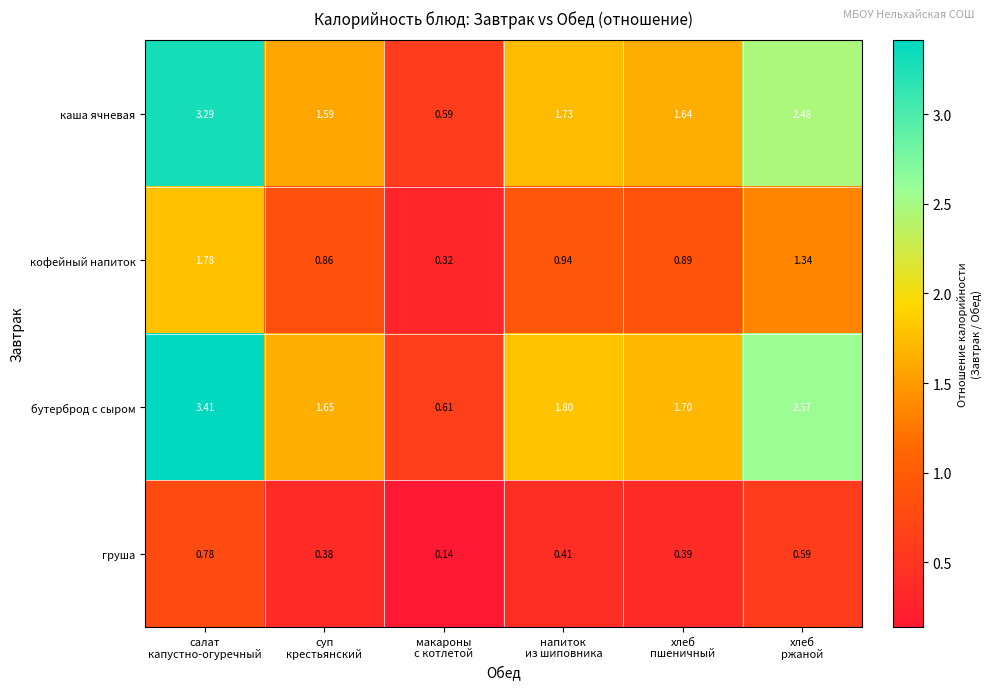

Which series has the largest total across all categories?

бутерброд с сыром